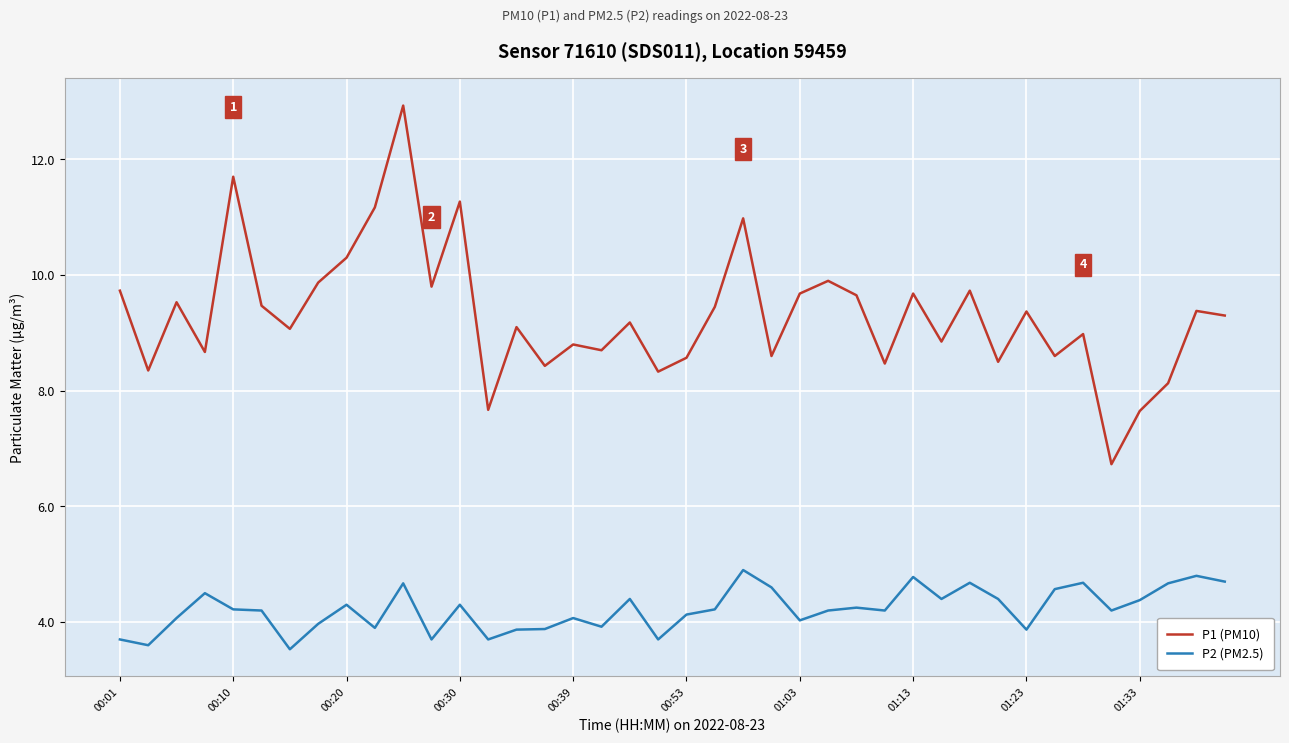

Which series has the widest spread of values?

P1 (PM10)